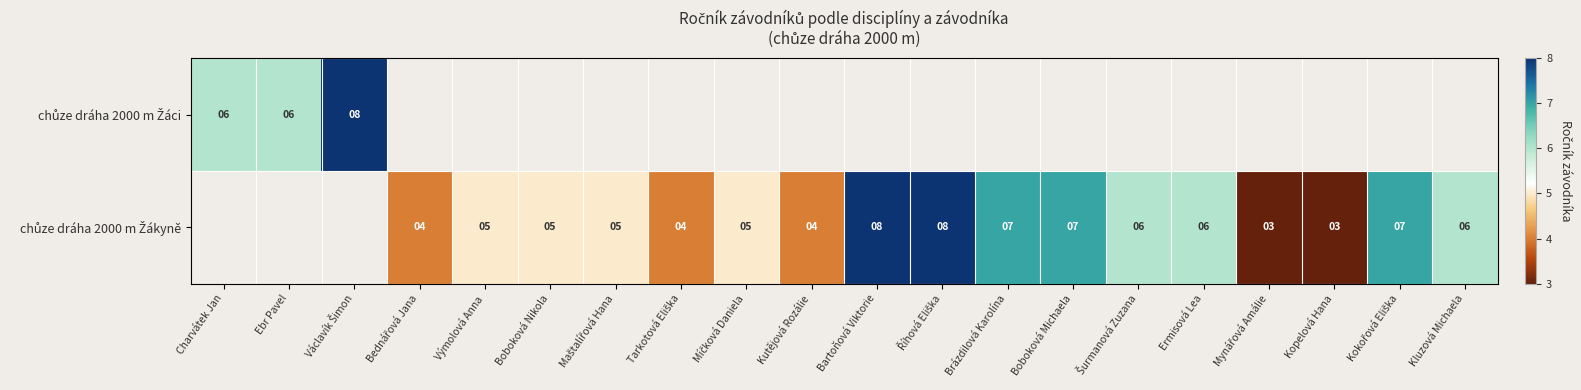

How many data points in chůze dráha 2000 m Žákyně are above 5?

8